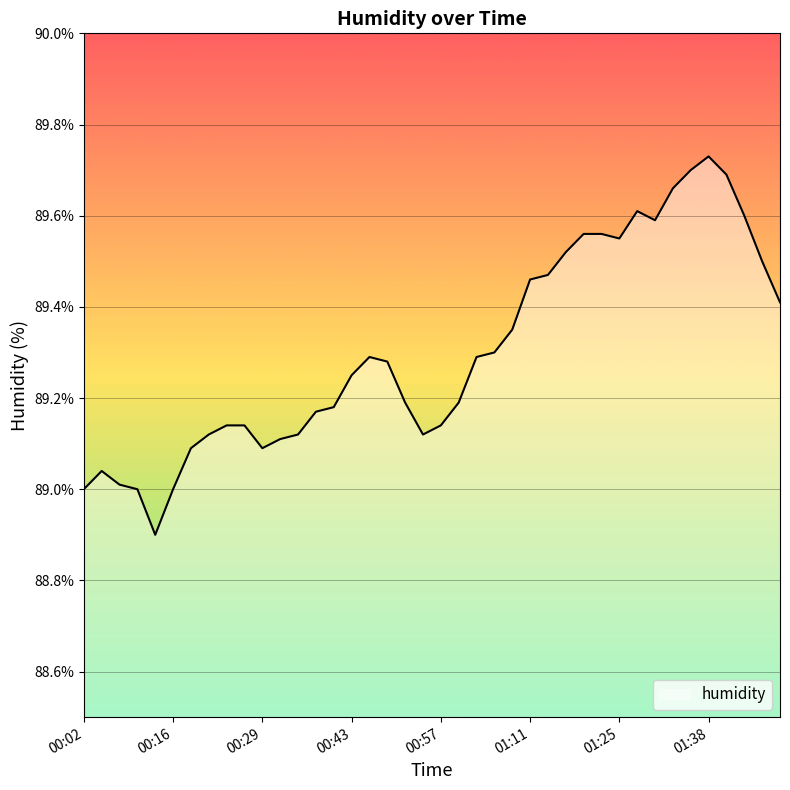

What is the minimum value shown in the chart?

88.9